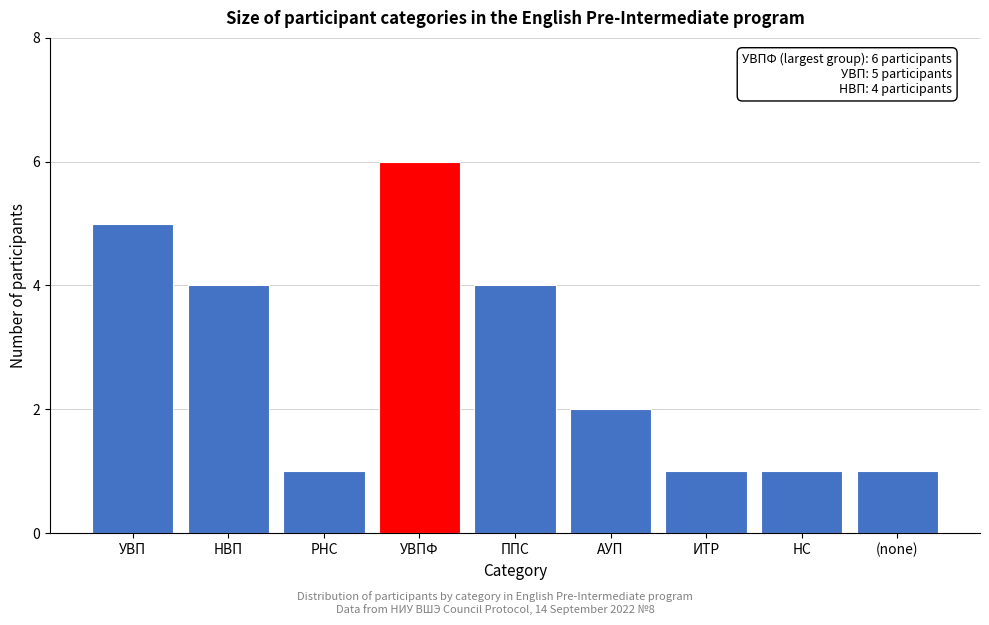

Reading right to left, transcribe all the data shown in this chart.

(none)=1	НС=1	ИТР=1	АУП=2	ППС=4	УВПФ=6	РНС=1	НВП=4	УВП=5